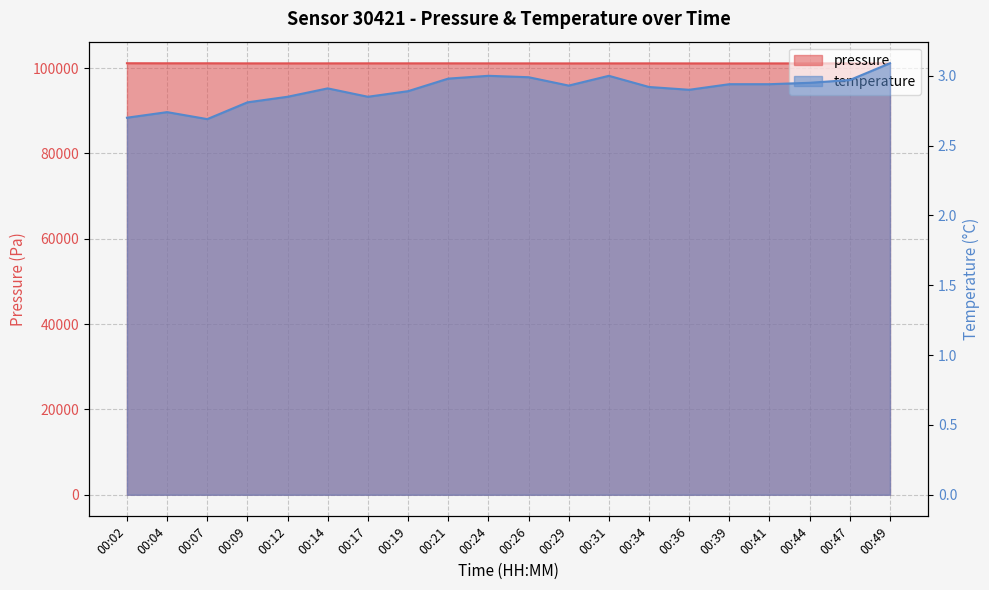

What is the greatest value displayed?

101146.3